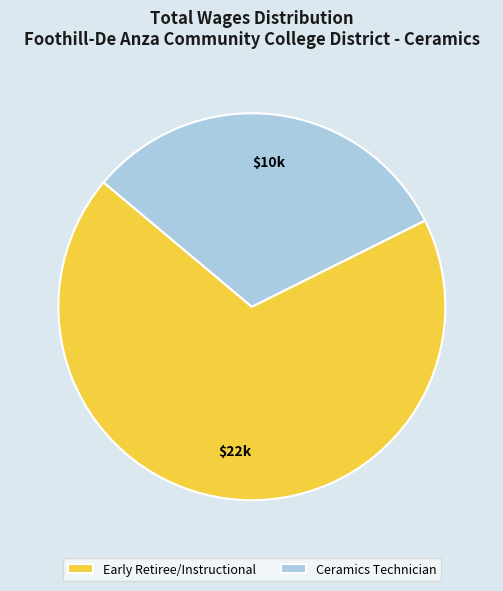

What is the largest slice in the pie chart?

Early Retiree/Instructional